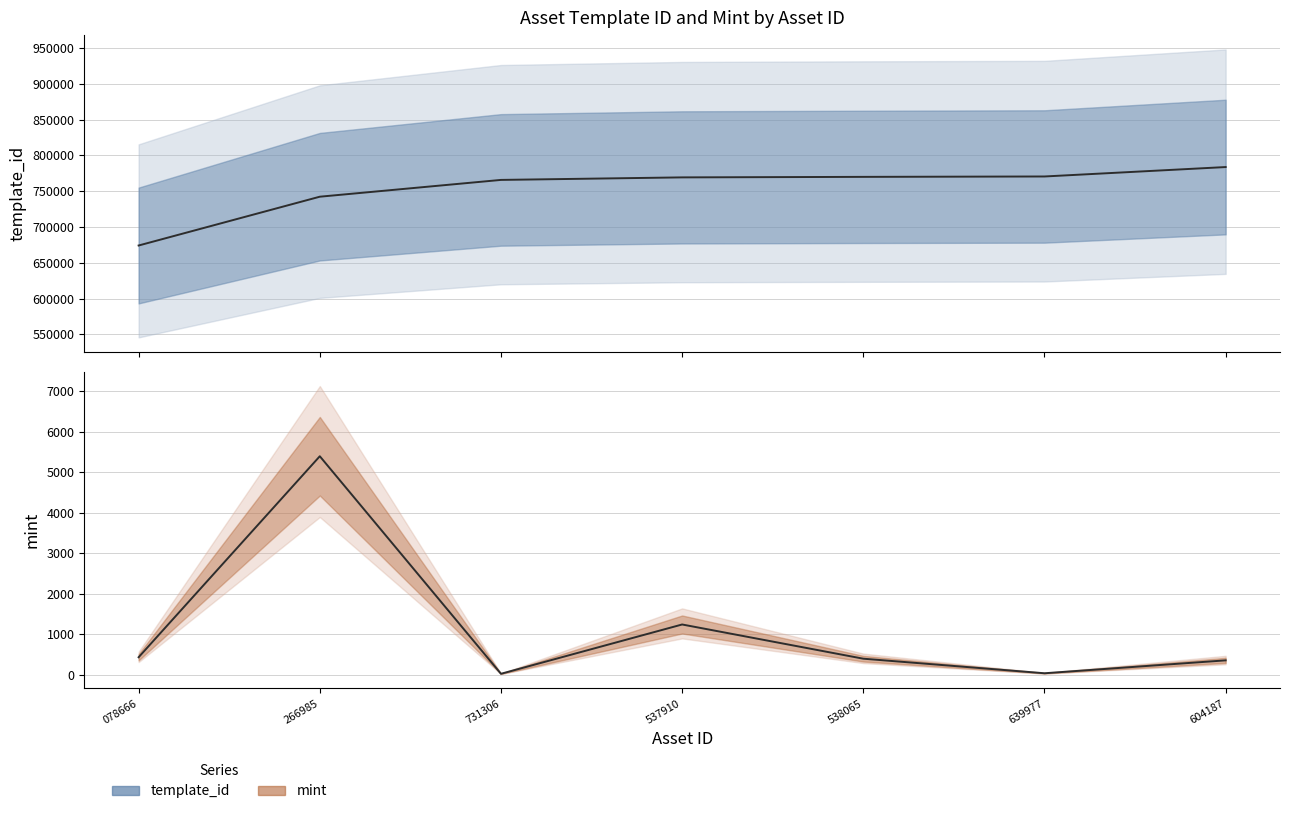

Does the chart display data point markers on the line(s)?

No